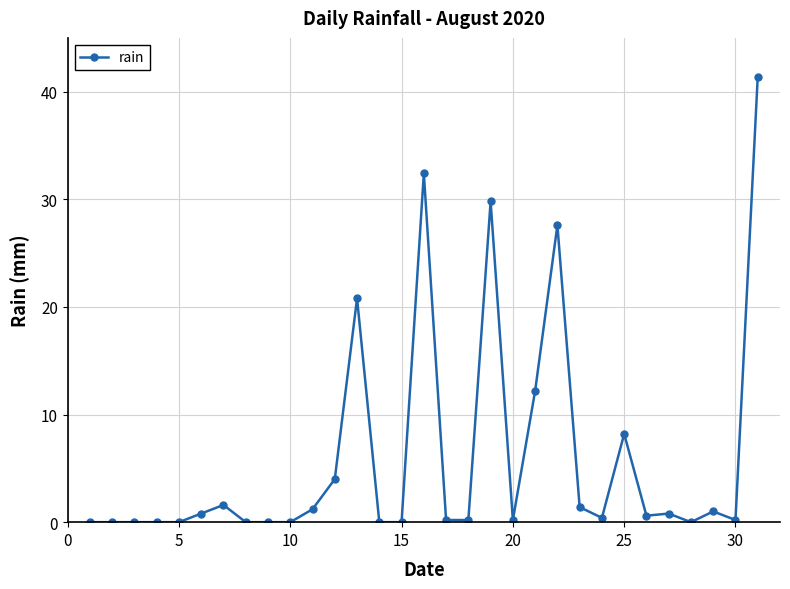

Does the chart have visible grid lines?

Yes